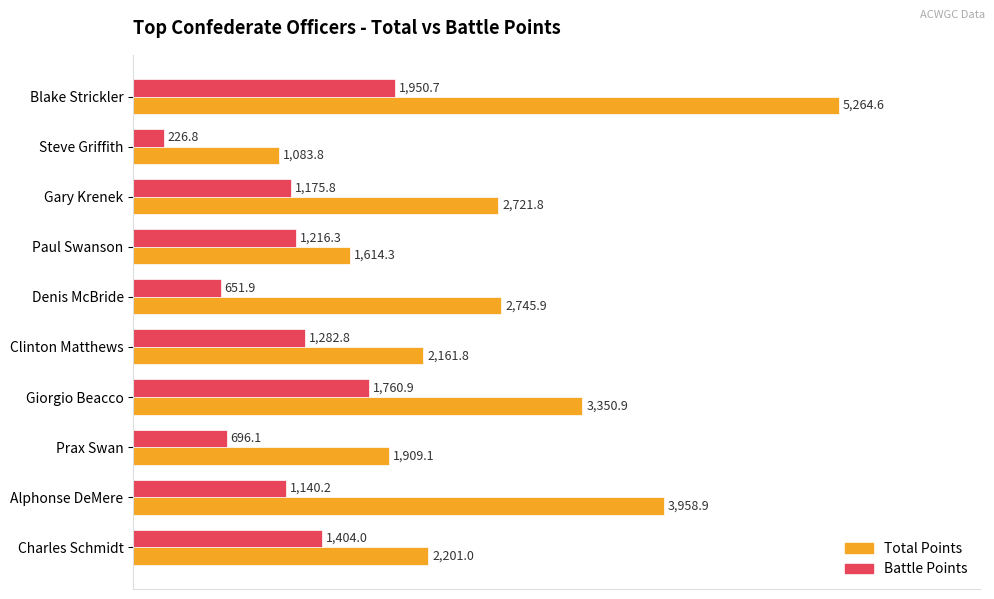

Between Prax Swan and Alphonse DeMere, which series saw the biggest shift?

Total Points